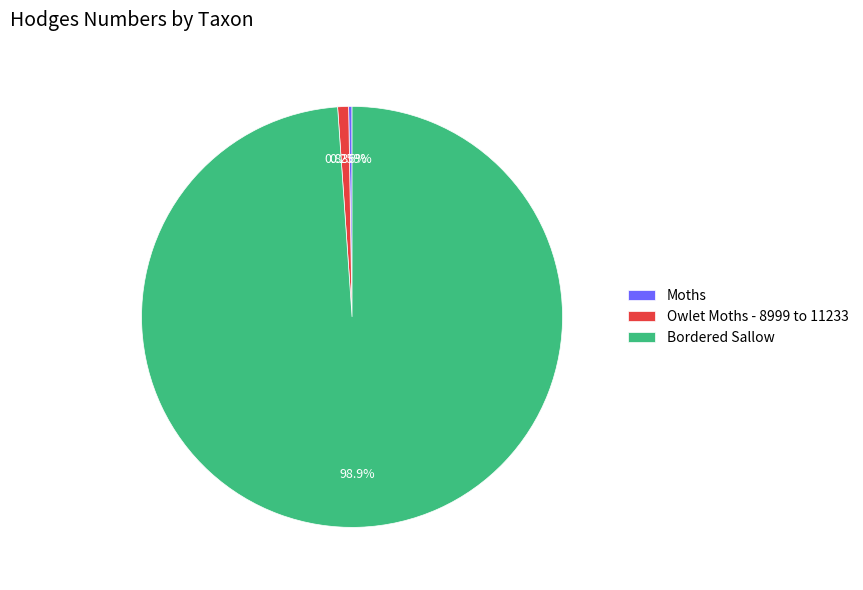

What is the largest slice in the pie chart?

Bordered Sallow